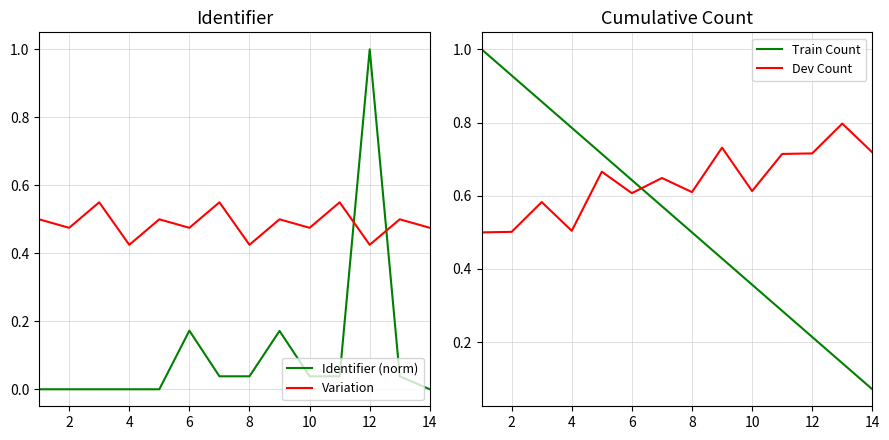

How many lines are shown in the chart?

4